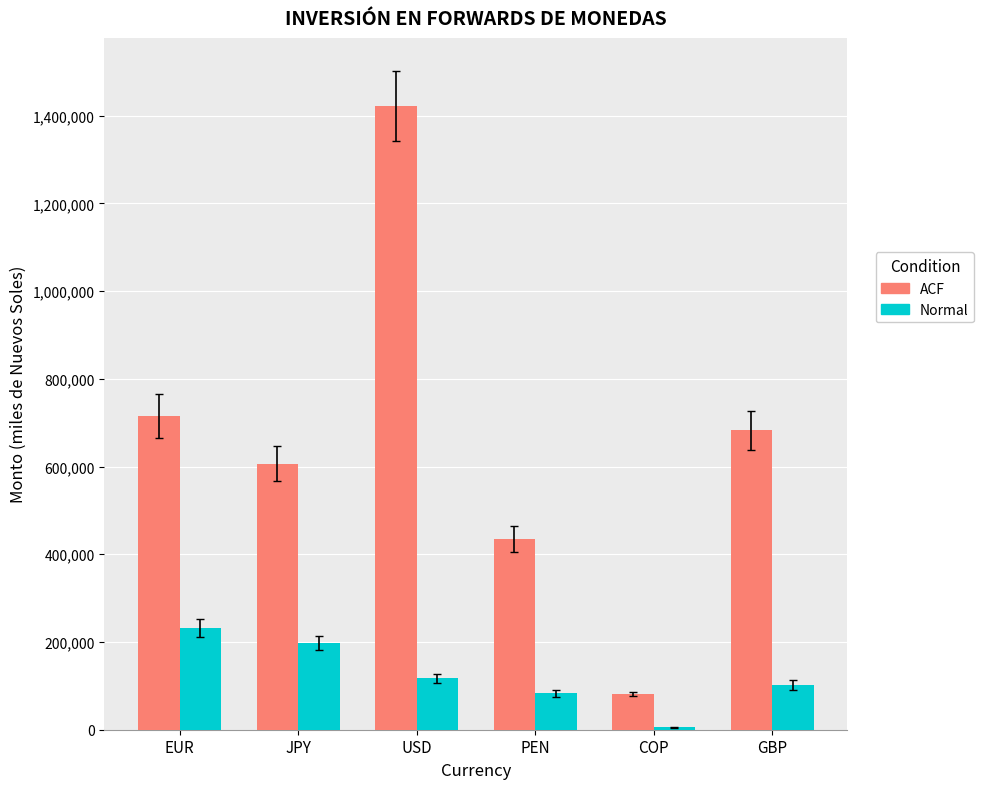

What is the difference between the maximum and minimum values in the Normal series?

226393.7